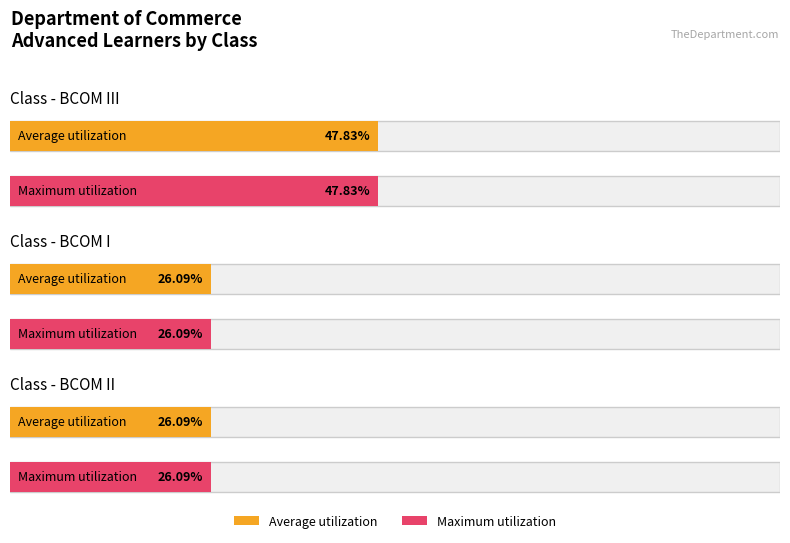

Is it true that Maximum utilization equals 11 at BCOM I?

False